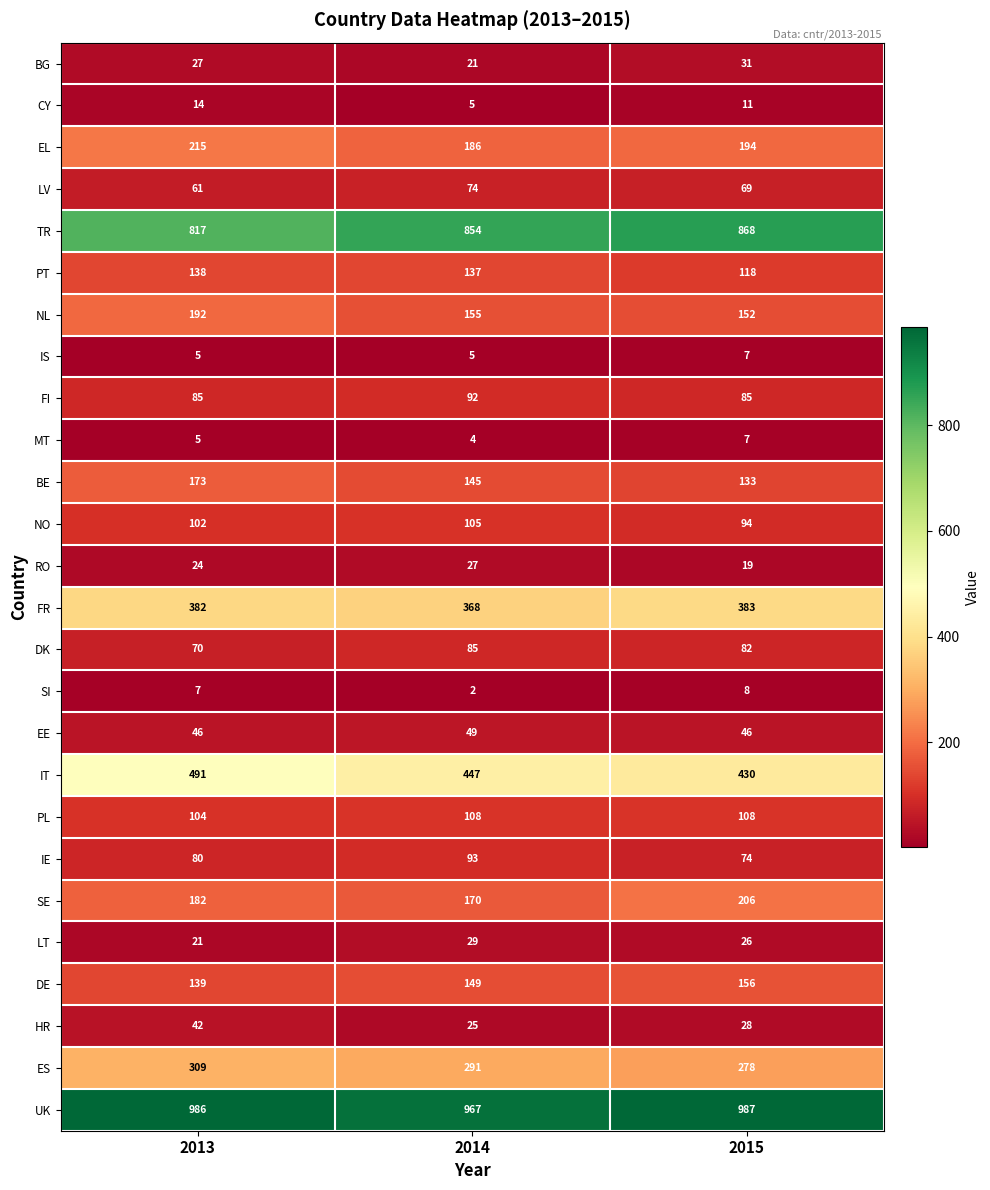

The HR series shows 11 at 2013. True or false?

False